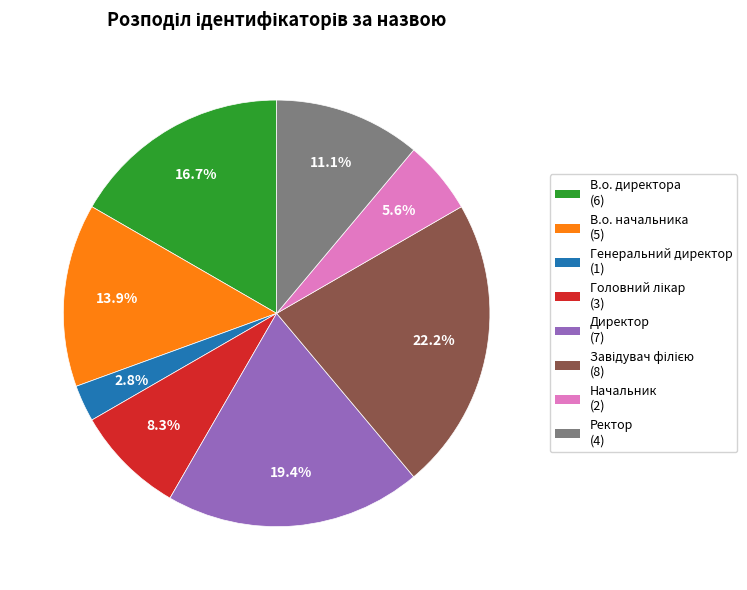

Is there any slice that represents more than half of the pie?

No